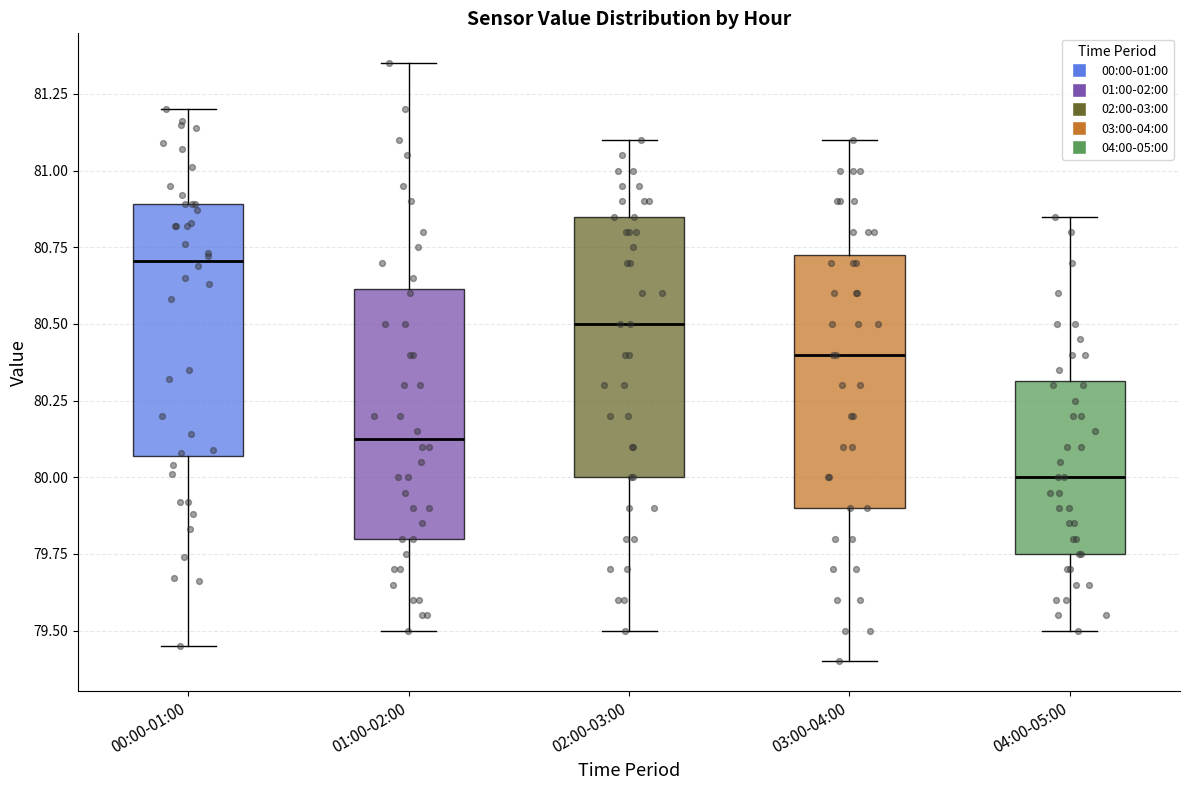

Reading left to right, read every box against the y-axis: the position of its median line, the range the box covers, and the ends of its whiskers. The values are not printed on the chart, so give them approximately, as read against the axis.

00:00-01:00: median 80.70, box 80.05 to 80.90, whiskers 79.45 to 81.20
01:00-02:00: median 80.15, box 79.80 to 80.60, whiskers 79.50 to 81.35
02:00-03:00: median 80.50, box 80.00 to 80.85, whiskers 79.50 to 81.10
03:00-04:00: median 80.40, box 79.90 to 80.75, whiskers 79.40 to 81.10
04:00-05:00: median 80.00, box 79.75 to 80.30, whiskers 79.50 to 80.85